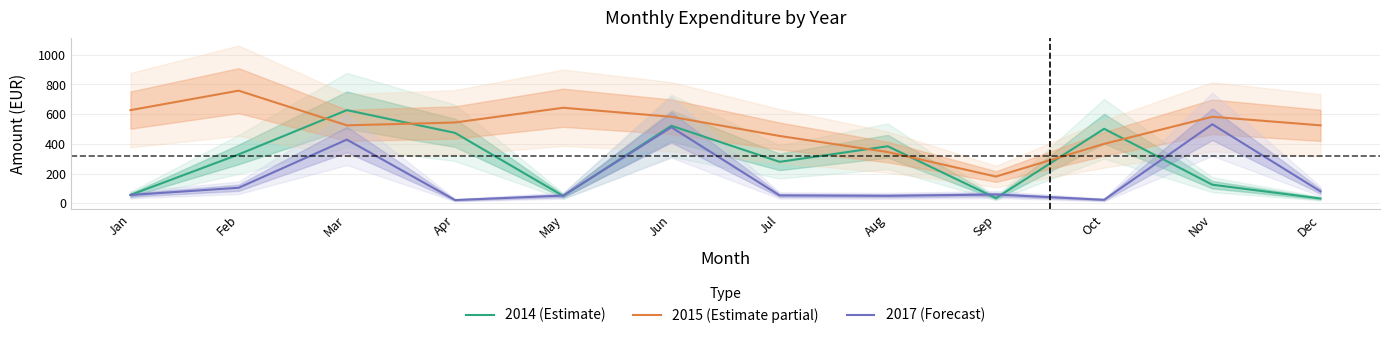

Which series changed the most between Apr and Jun?

2017 (Forecast)